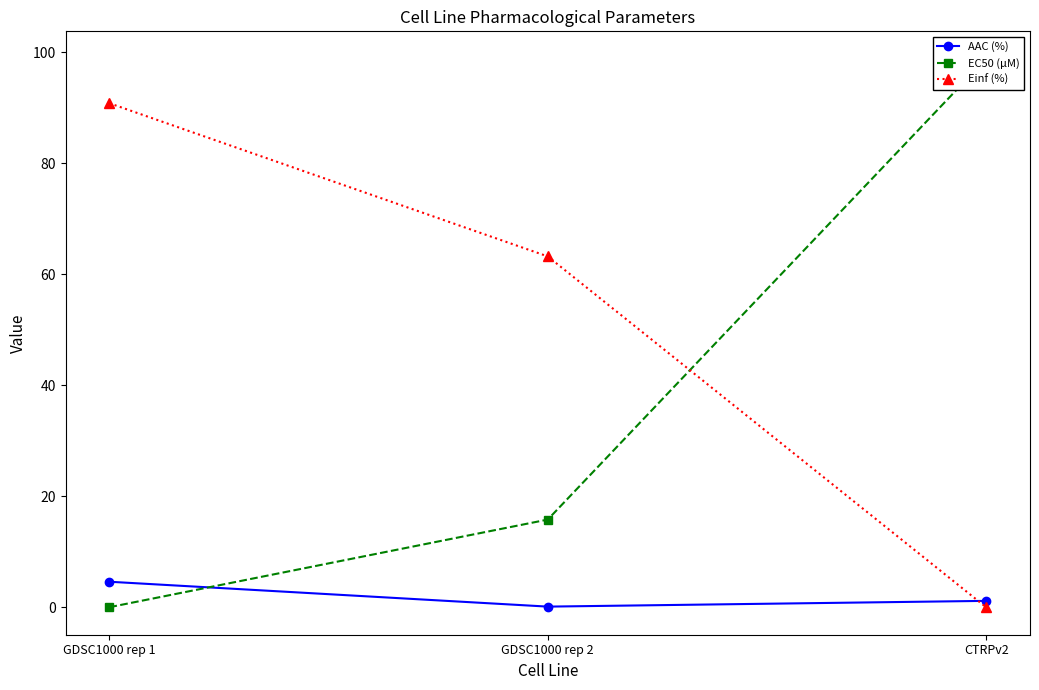

What is the sum of all Einf (%) values?

154.0